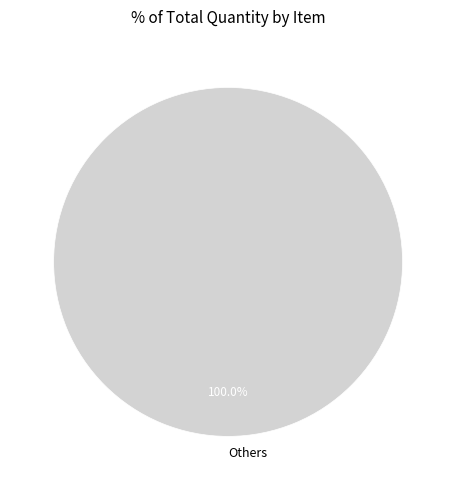

How many segments does this pie chart have?

1